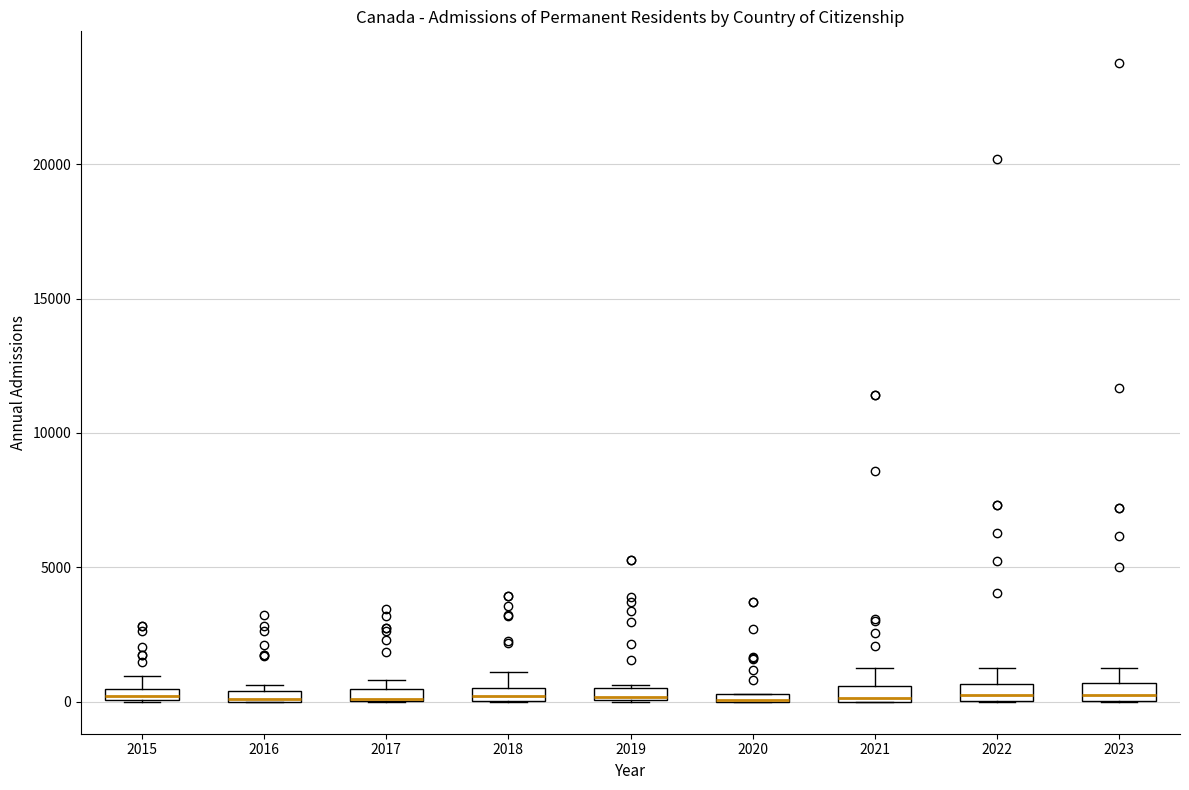

Where is the upper edge of the box at x = 2020 on the y-axis? The values are not printed on the chart, so give them approximately, as read against the axis.

500